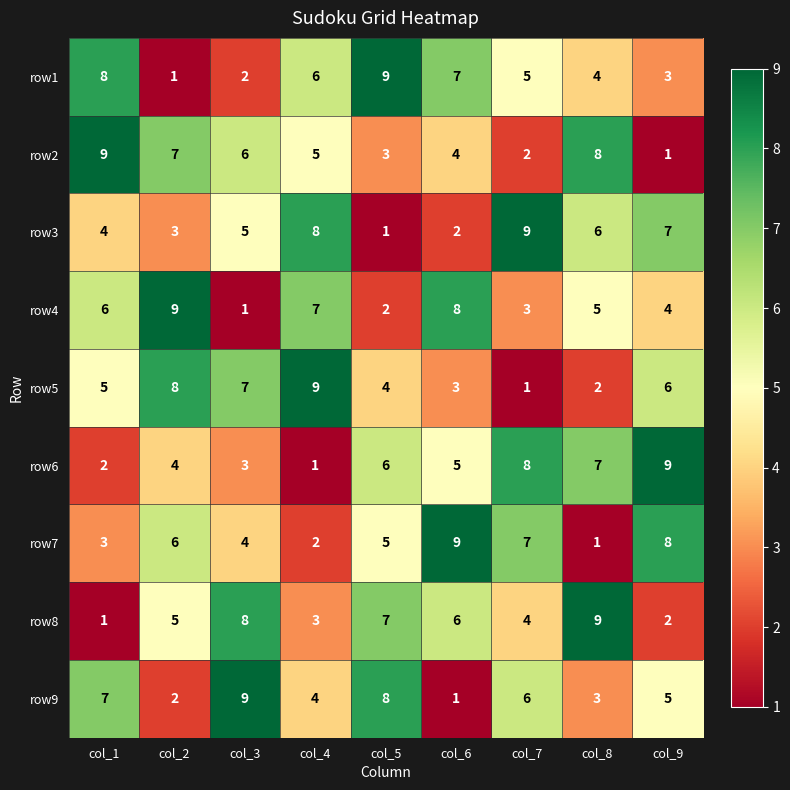

The value of row9 at col_4 is 4. True or false?

True